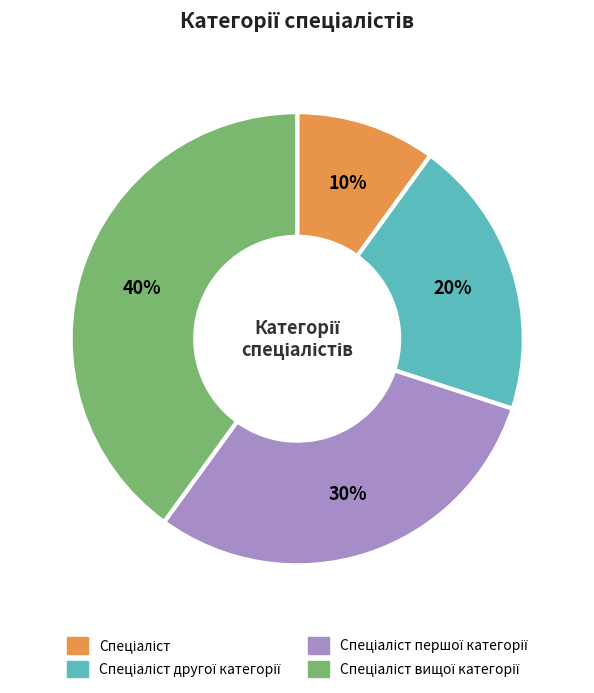

Is there any slice that represents more than half of the pie?

No